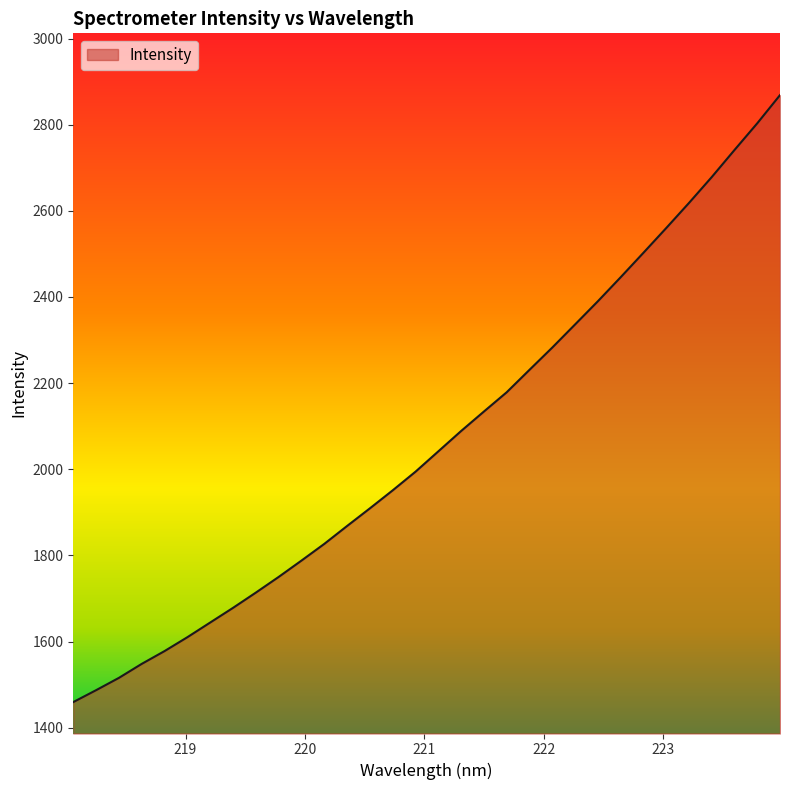

What is the maximum value shown in the chart?

2868.8